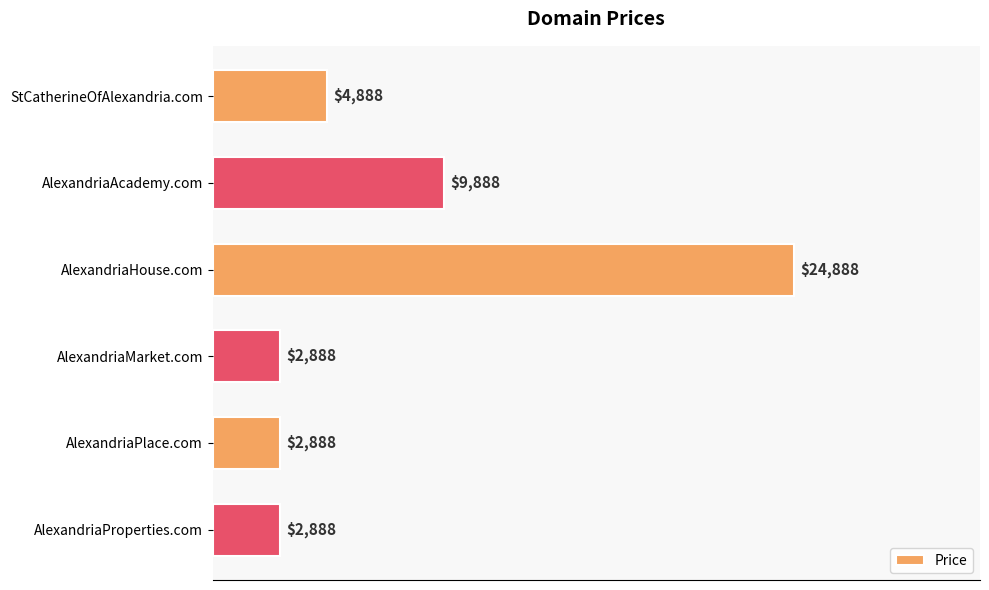

Which has a higher value, AlexandriaHouse.com or AlexandriaProperties.com?

AlexandriaHouse.com